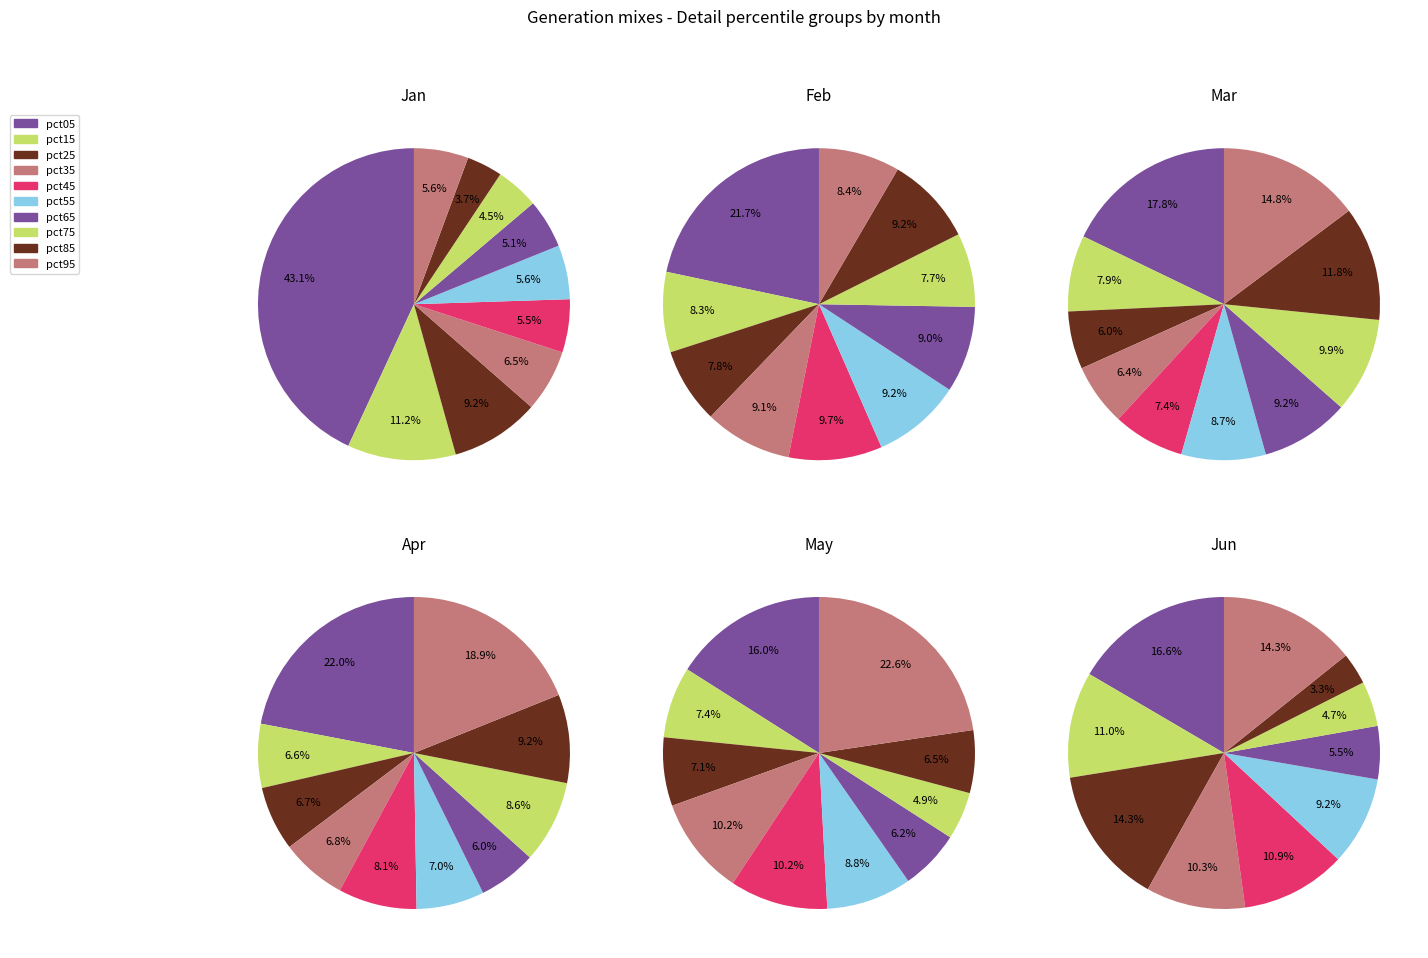

The pct25 slice represents 14% of the pie. True or false?

True